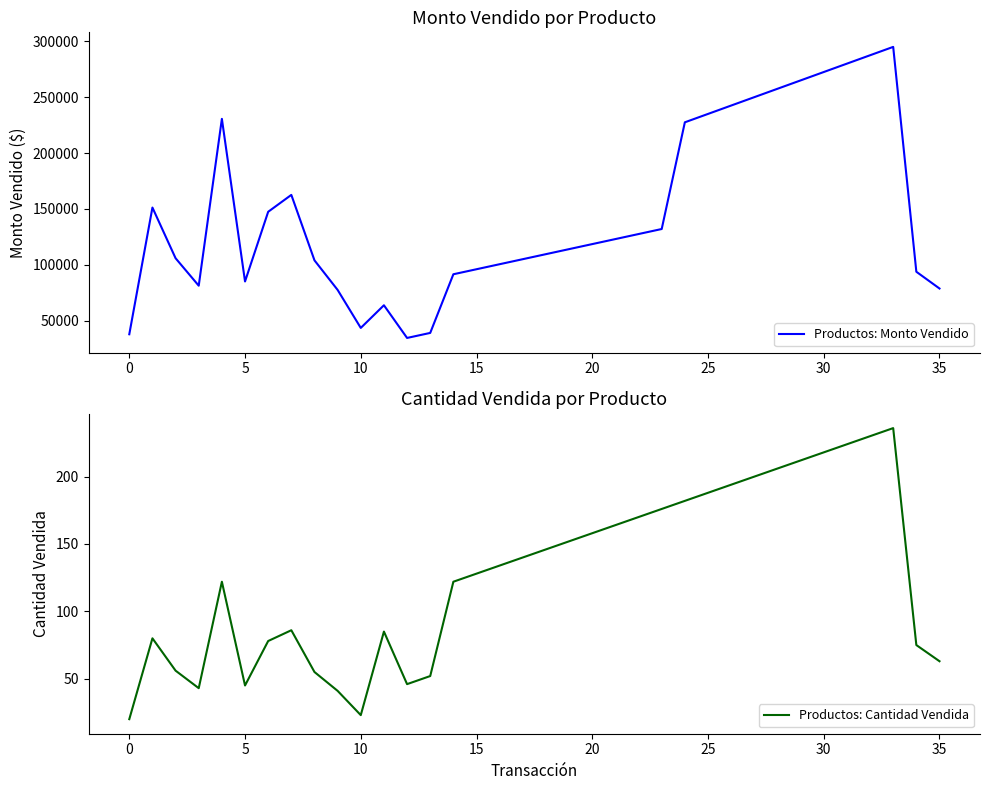

List the series in order of their peak value, highest first.

Productos: Monto Vendido, Productos: Cantidad Vendida